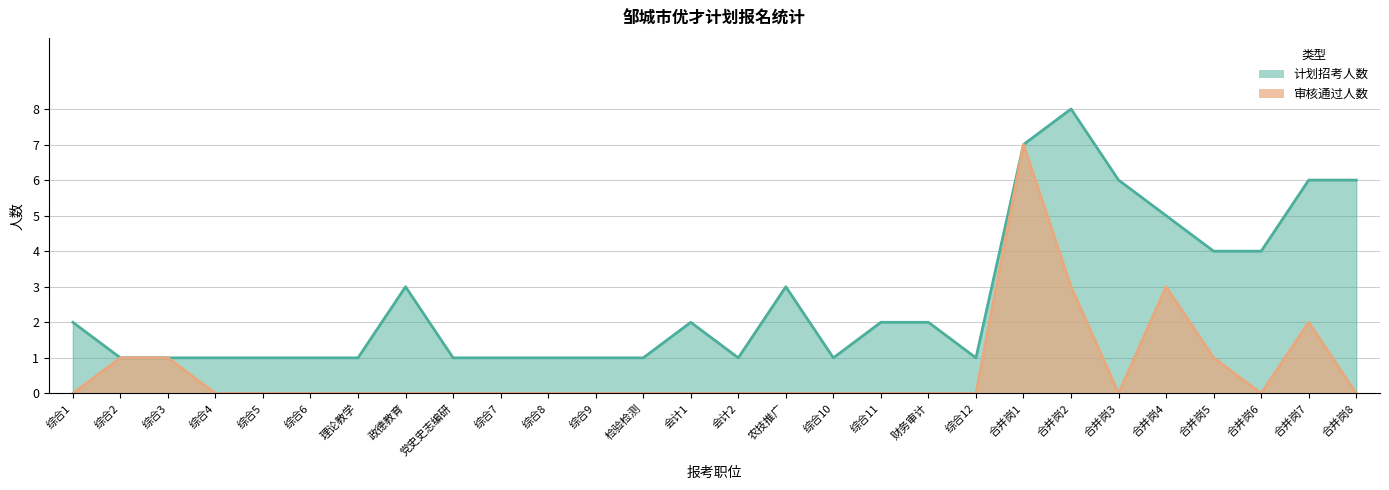

Does the chart display data point markers on the line(s)?

No